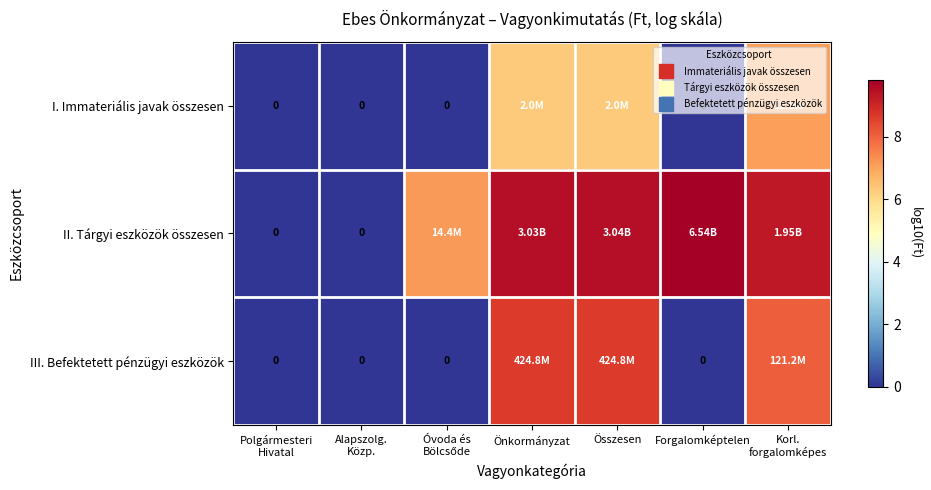

What is the average value of the I. Immateriális javak összesen series?

2.8